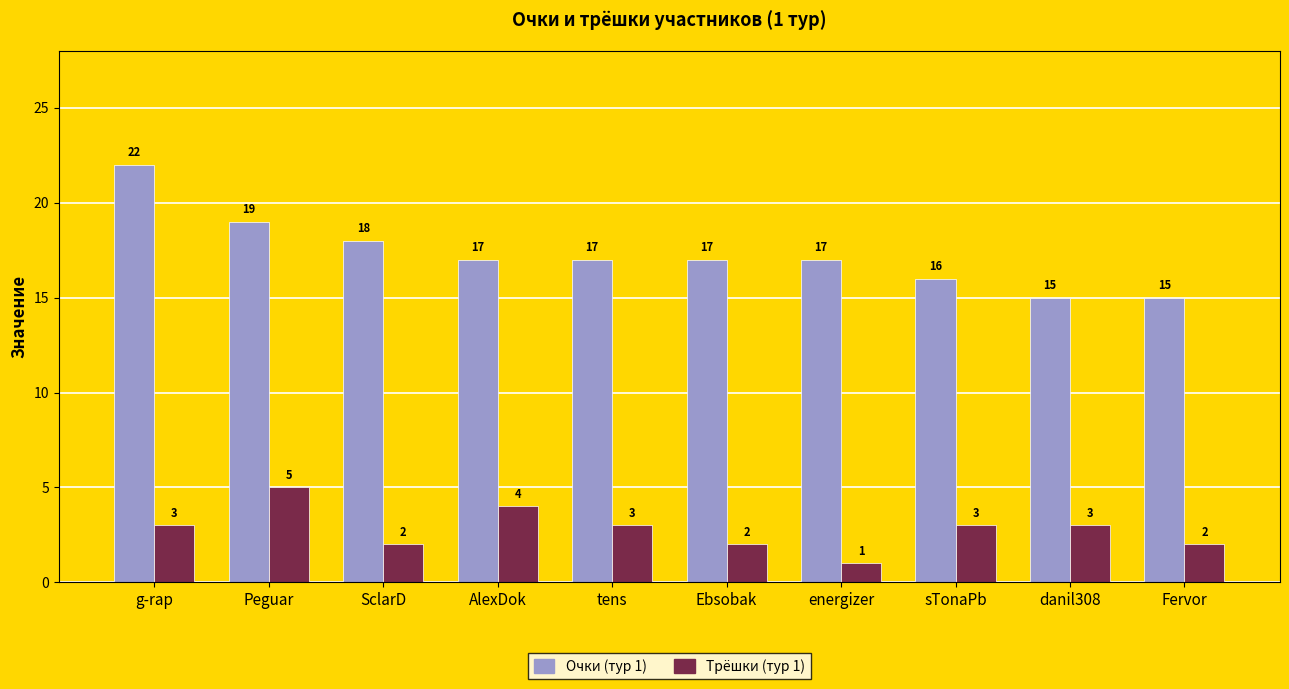

Count the Очки (тур 1) values in the range 16 to 18.

6